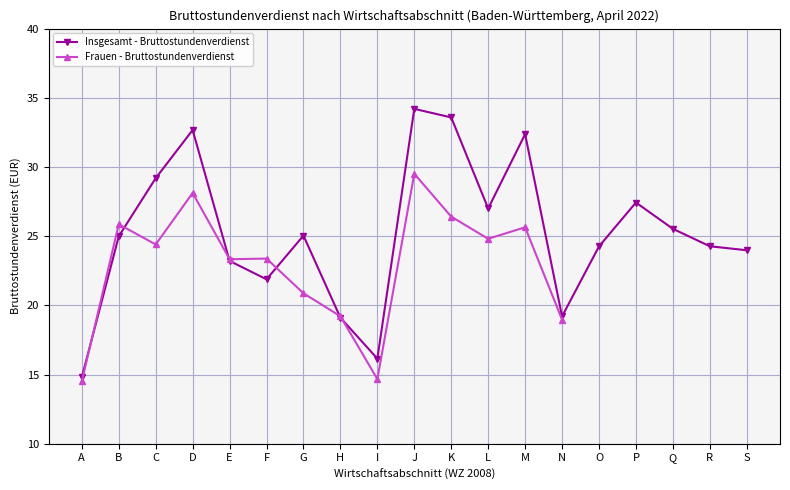

What is the sum of the values at F and O?

46.1